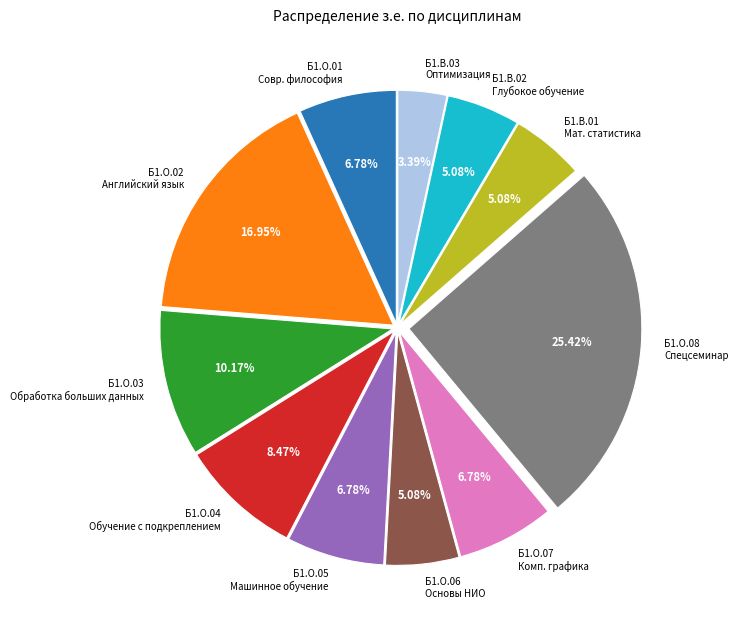

Does Б1.О.03 Обработка больших данных represent more than half of the total?

No